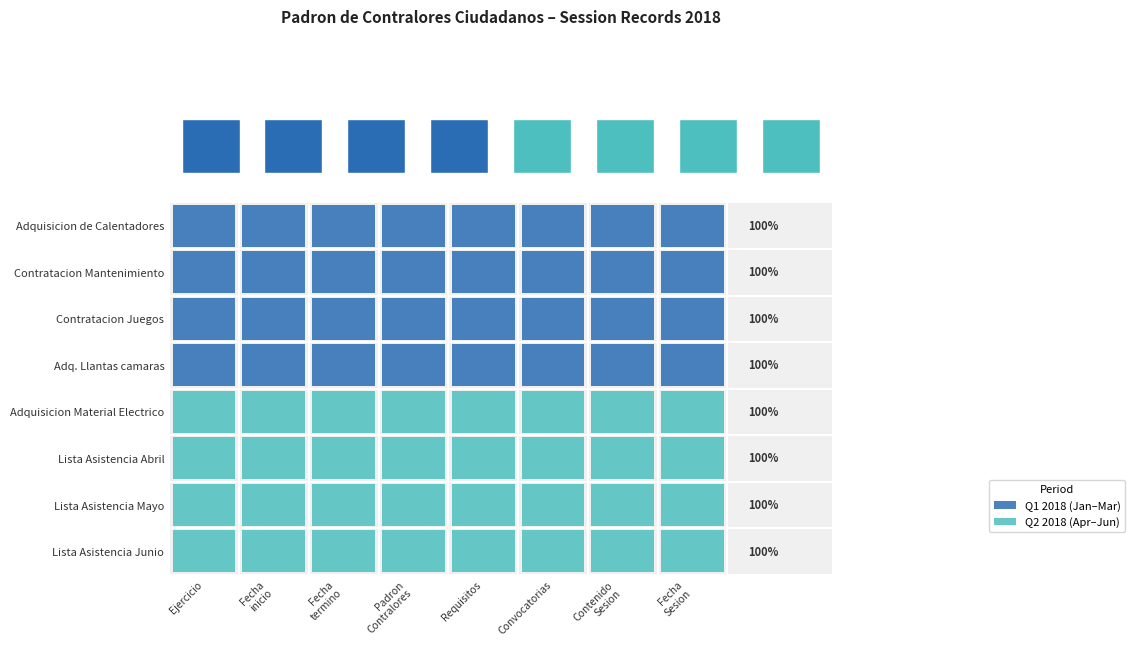

How many data points in Q1 2018 are less than 4?

4